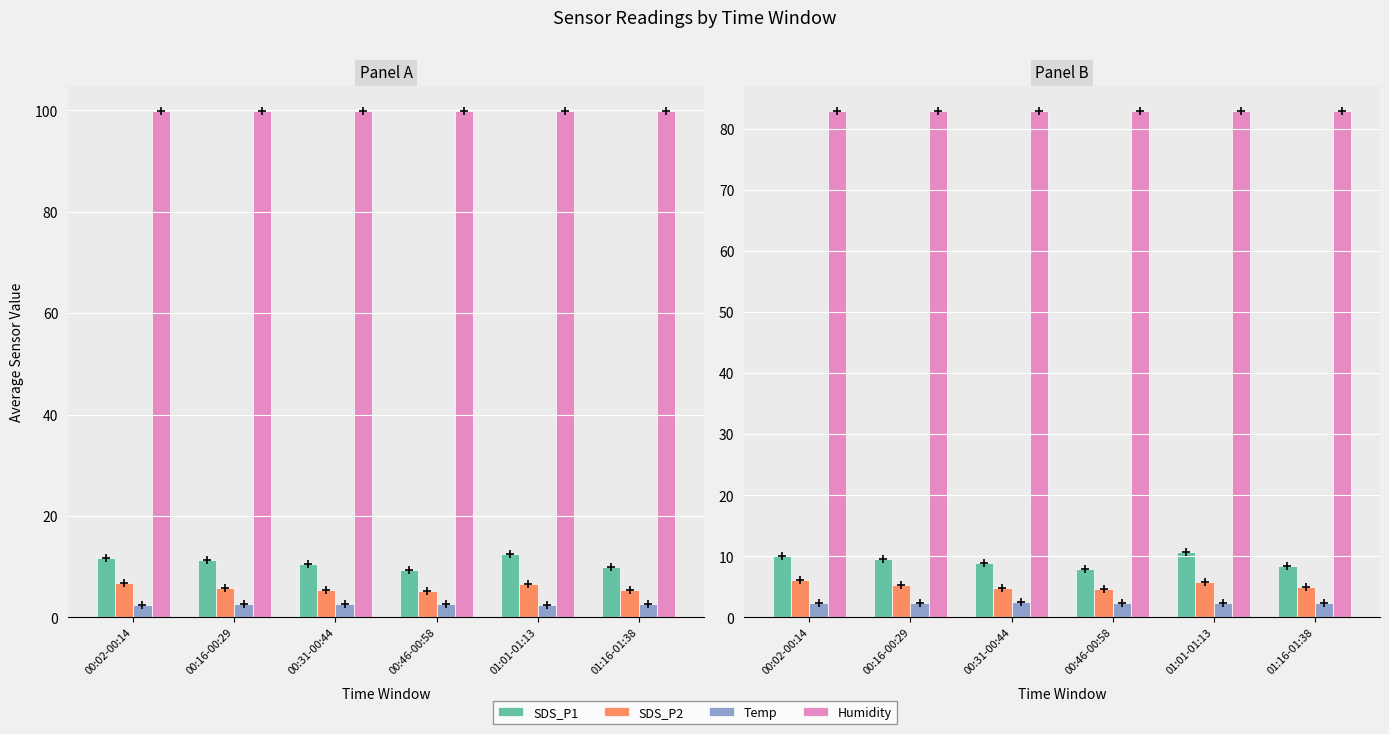

Which series has the largest range (max minus min)?

SDS_P1